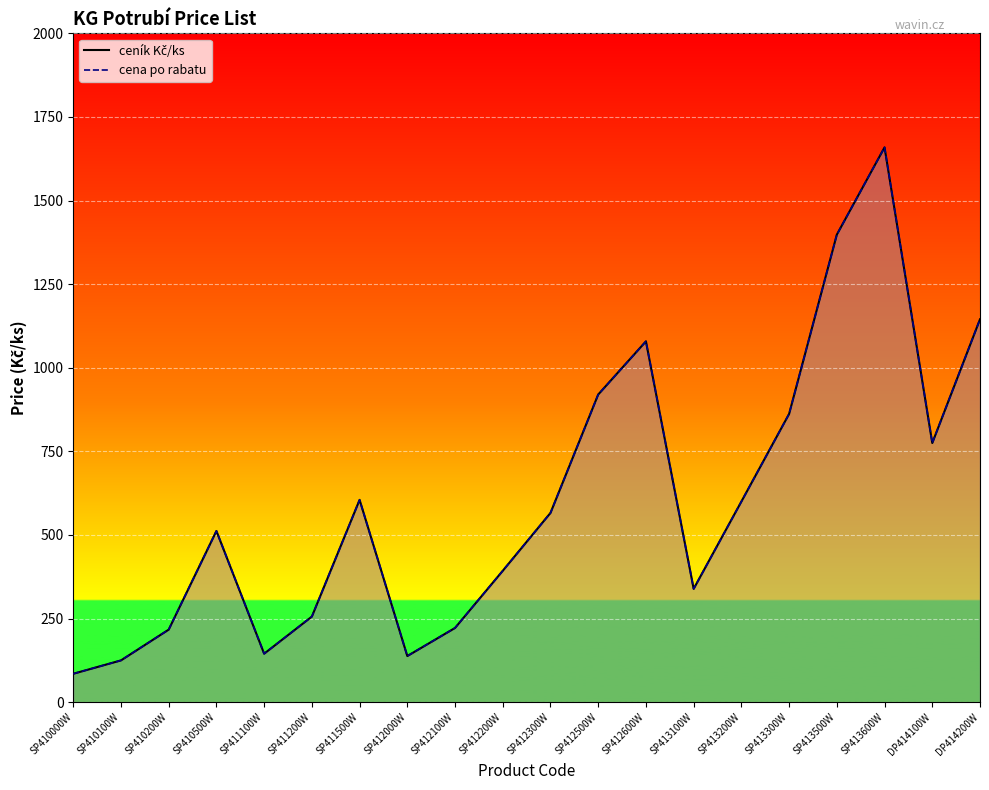

True or false: ceník Kč/ks and cena po rabatu intersect in this chart.

False